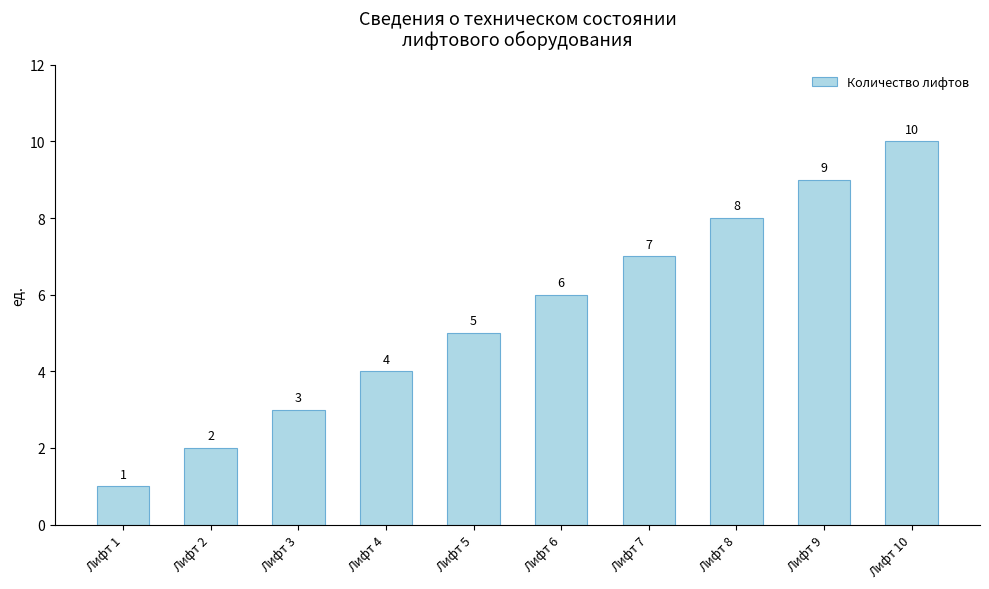

The chart shows a value of 8 at Лифт 8. True or false?

True